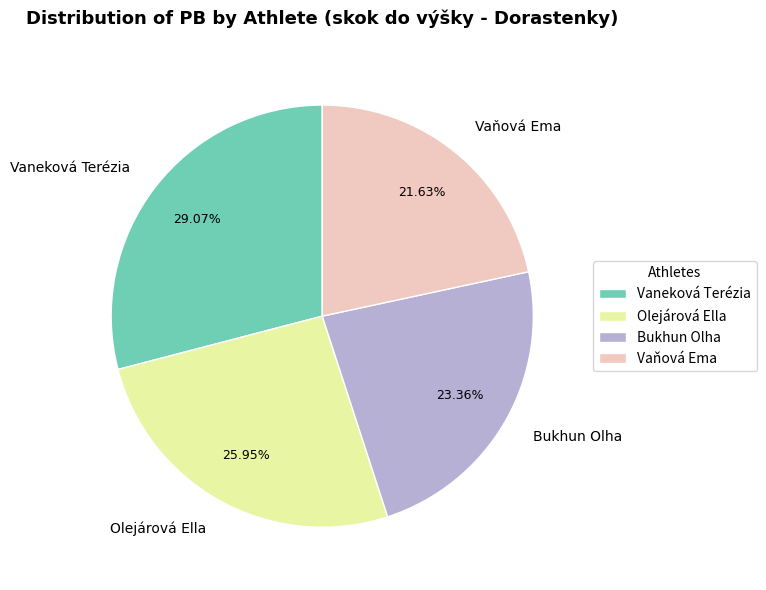

Which has a higher value, Vaneková Terézia or Bukhun Olha?

Vaneková Terézia